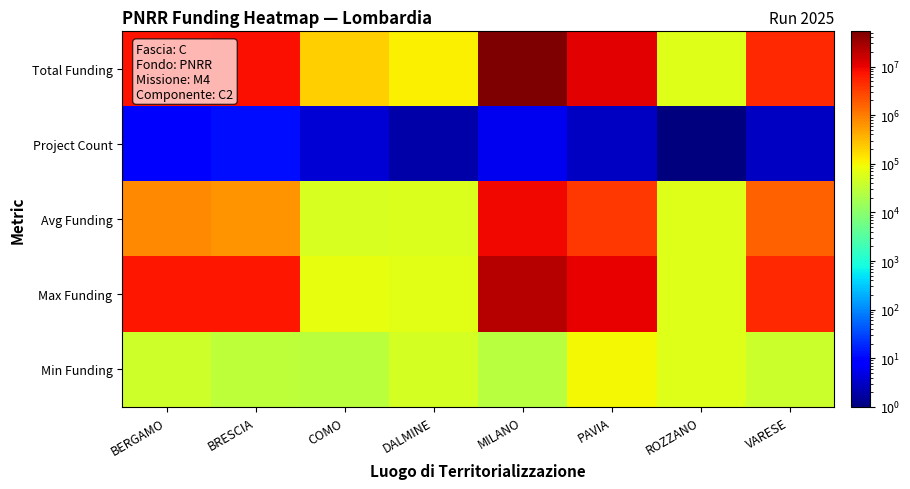

Reading left to right, transcribe all the data shown in this chart.

Total Funding: BERGAMO=7142418.8	BRESCIA=7707419.5	COMO=208762.6	DALMINE=114188.1	MILANO=52892765.6	PAVIA=11263882.0	ROZZANO=62062.4	VARESE=4957057.0
Project Count: BERGAMO=9.0	BRESCIA=12.0	COMO=4.0	DALMINE=2.0	MILANO=6.0	PAVIA=3.0	ROZZANO=1.0	VARESE=3.0
Avg Funding: BERGAMO=793602.1	BRESCIA=642285.0	COMO=52190.7	DALMINE=57094.1	MILANO=8815460.9	PAVIA=3754627.3	ROZZANO=62062.4	VARESE=1652352.3
Max Funding: BERGAMO=6664665.0	BRESCIA=7024917.0	COMO=73636.1	DALMINE=66393.6	MILANO=21615132.0	PAVIA=10267188.0	ROZZANO=62062.4	VARESE=4863405.0
Min Funding: BERGAMO=41496.0	BRESCIA=29640.7	COMO=27342.9	DALMINE=47794.5	MILANO=25552.0	PAVIA=96064.0	ROZZANO=62062.4	VARESE=41196.6